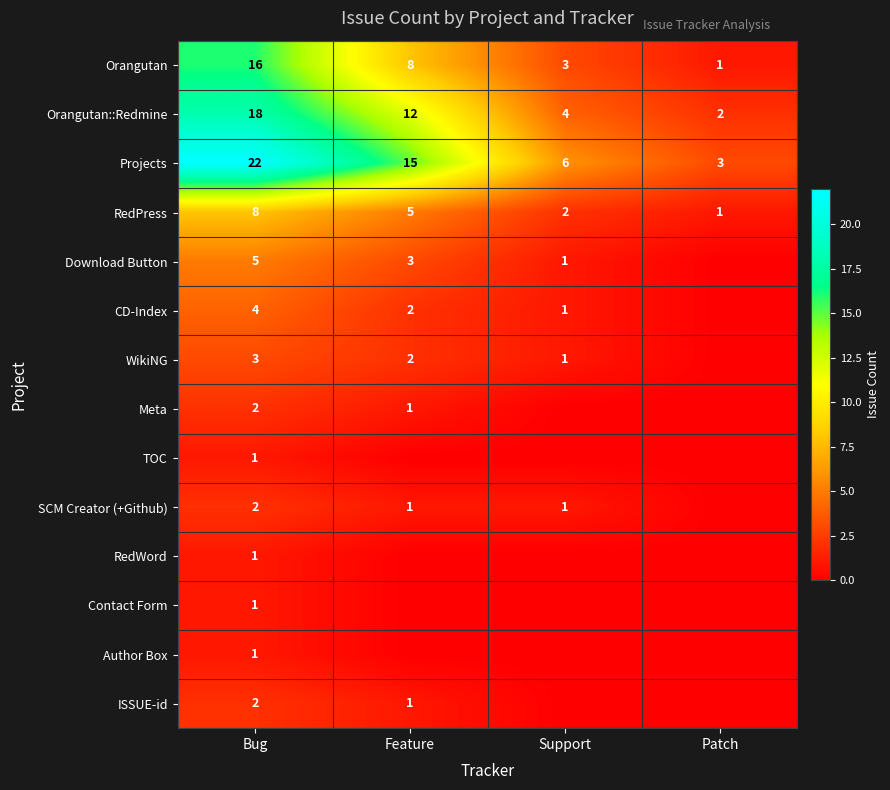

What is the total value across all series at Feature?

50